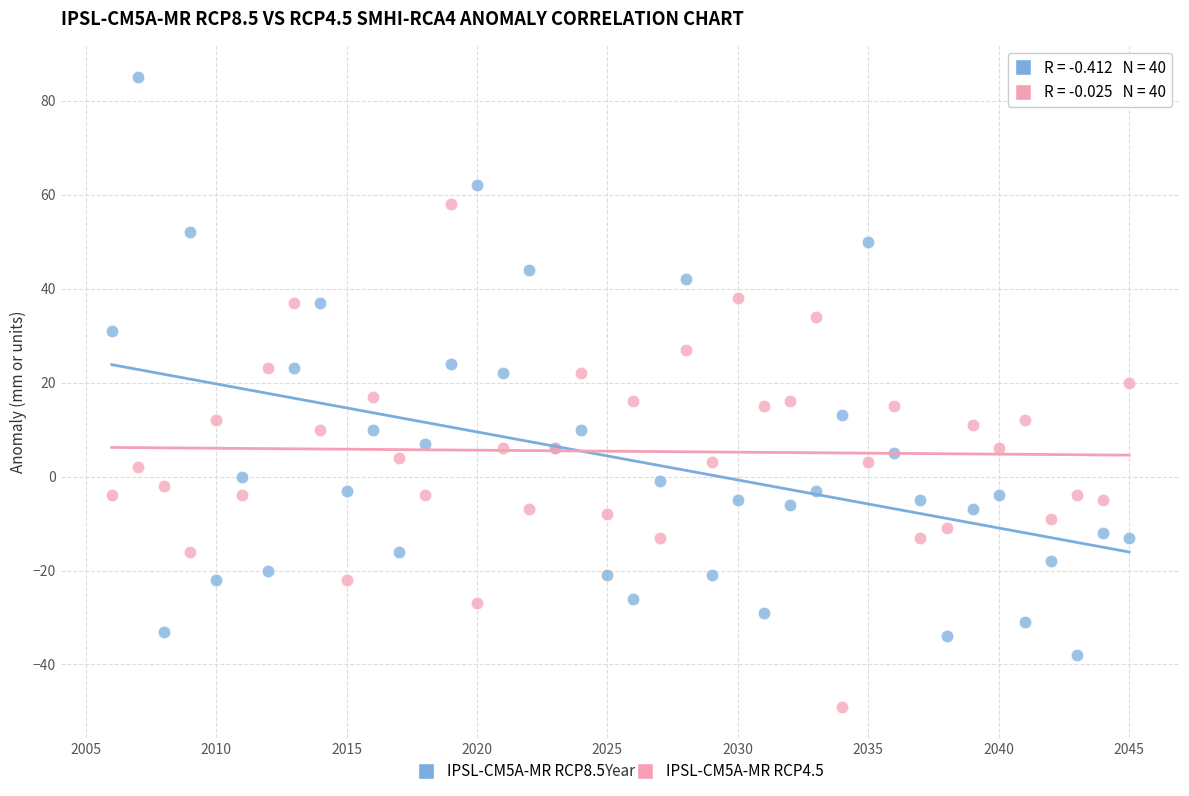

Which series contains the highest Y value?

IPSL-CM5A-MR RCP8.5